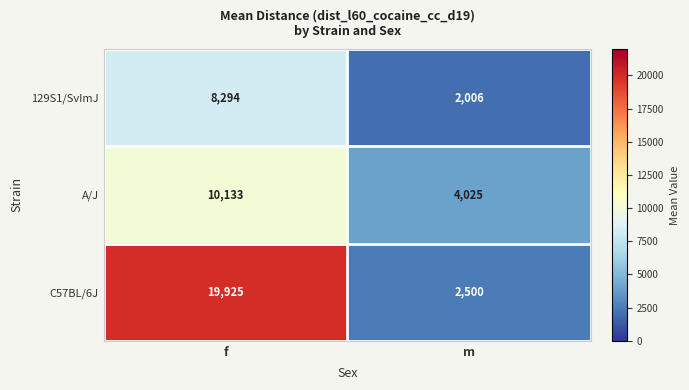

The 129S1/SvImJ series shows 2006 at m. True or false?

True